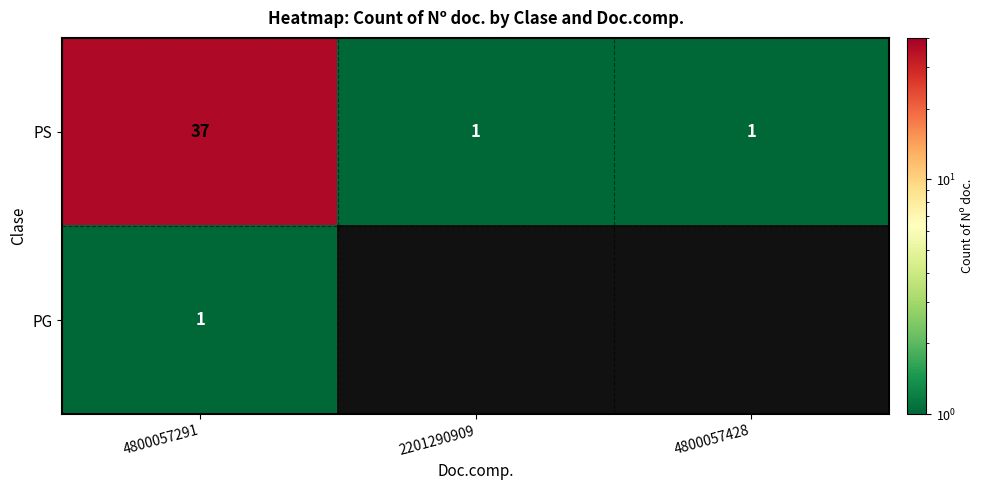

The PS series shows 59.7 at 4800057291. True or false?

False